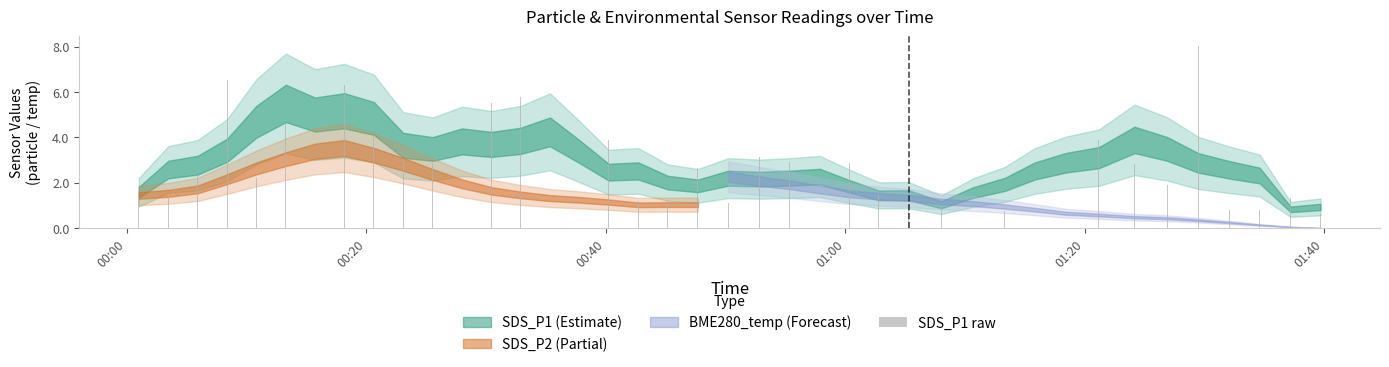

What is the difference between the second highest and minimum values?

7.2